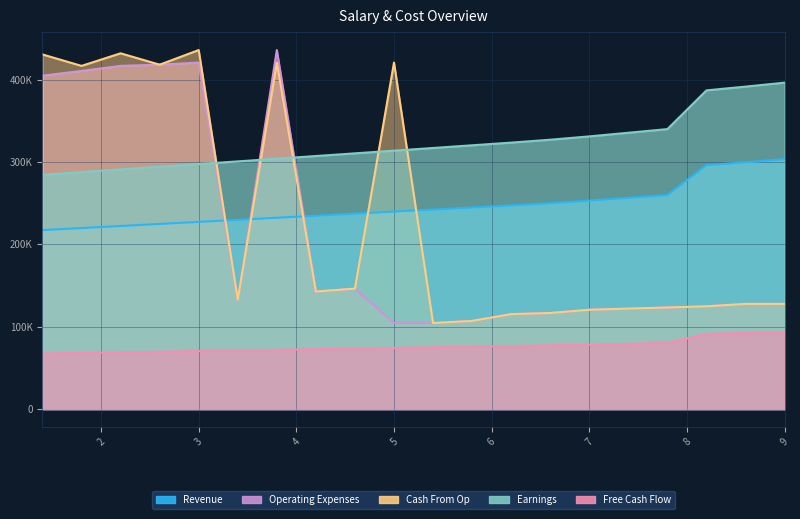

What is the average value of the Operating Expenses series?

211237.5